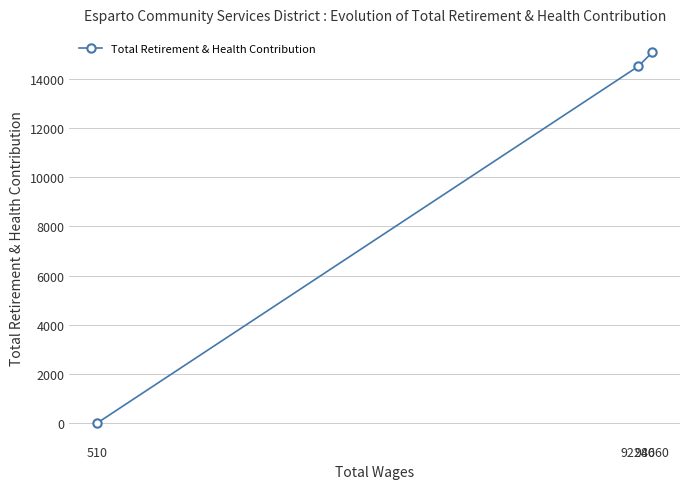

Count the number of categories in the chart.

3